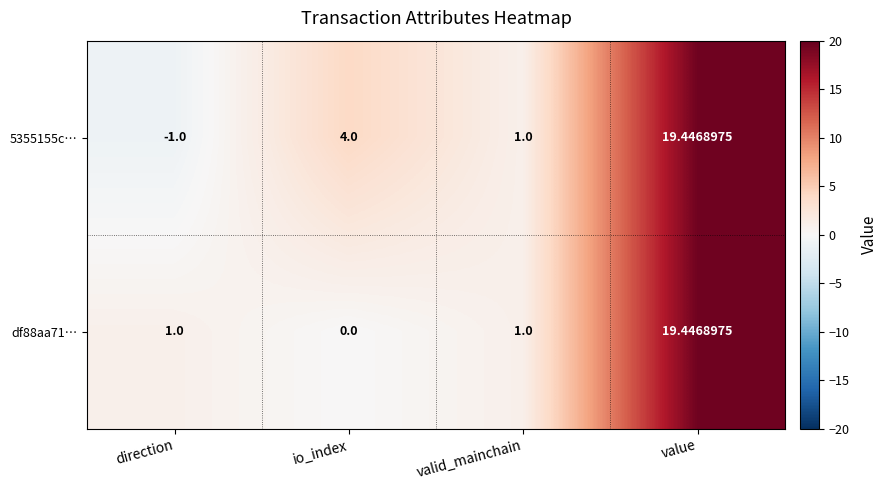

Rank the categories by 5355155c… value from highest to lowest.

value, io_index, valid_mainchain, direction